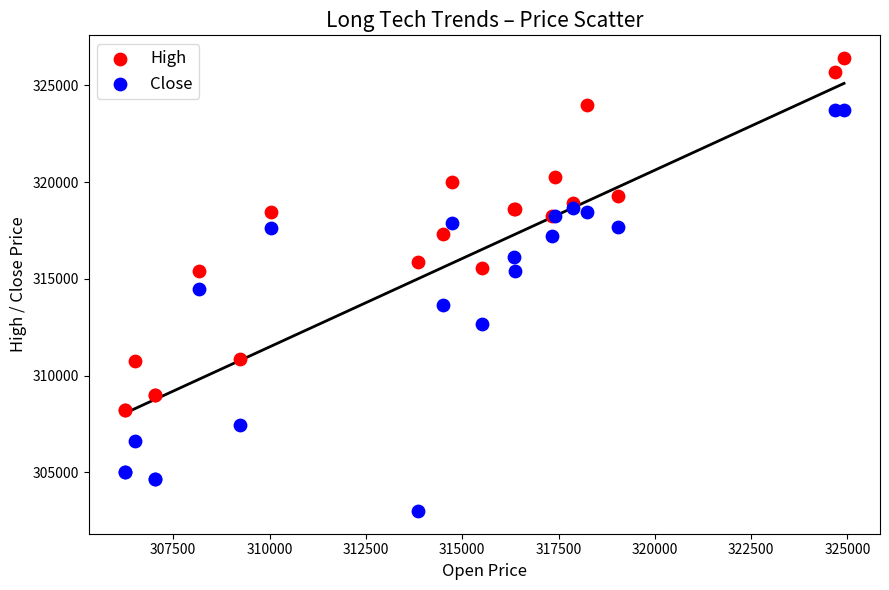

Which series has the widest spread of Y values?

Close